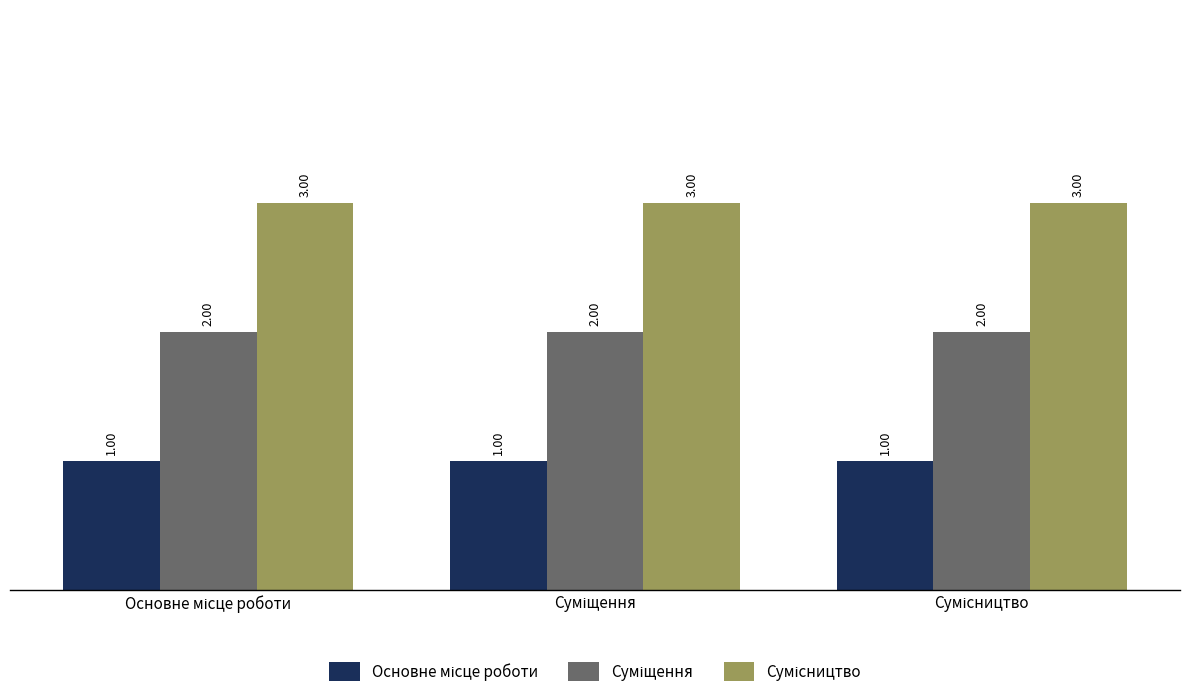

At how many categories does at least one series exceed 2?

3